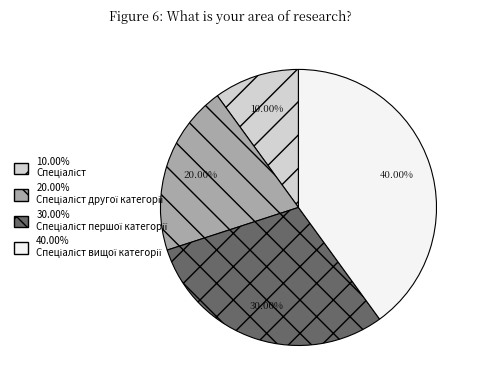

Is there any slice that represents more than half of the pie?

No